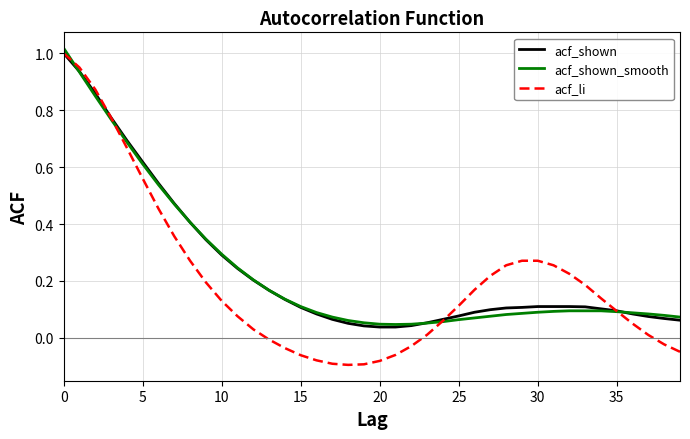

Which series has the widest spread of values?

acf_li